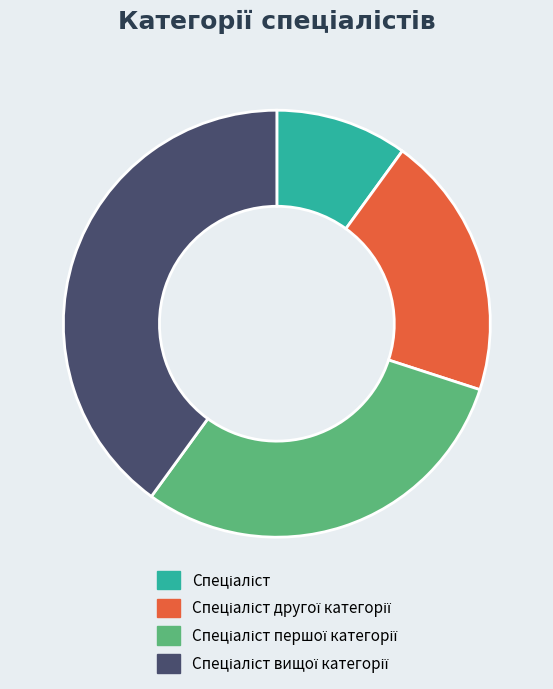

Is there any slice that represents more than half of the pie?

No